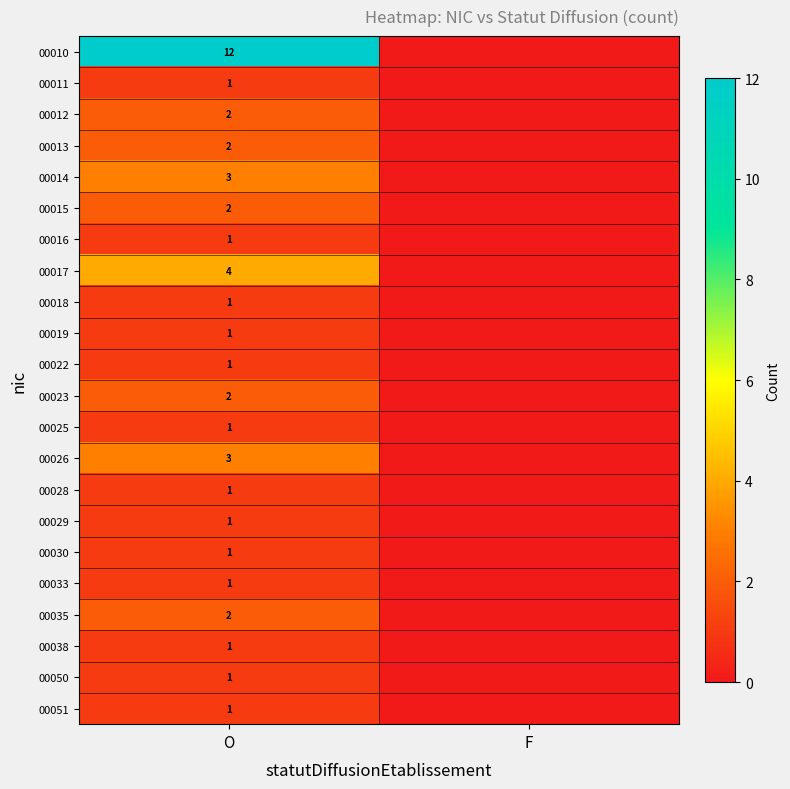

What is the difference between the highest and lowest values at O?

11